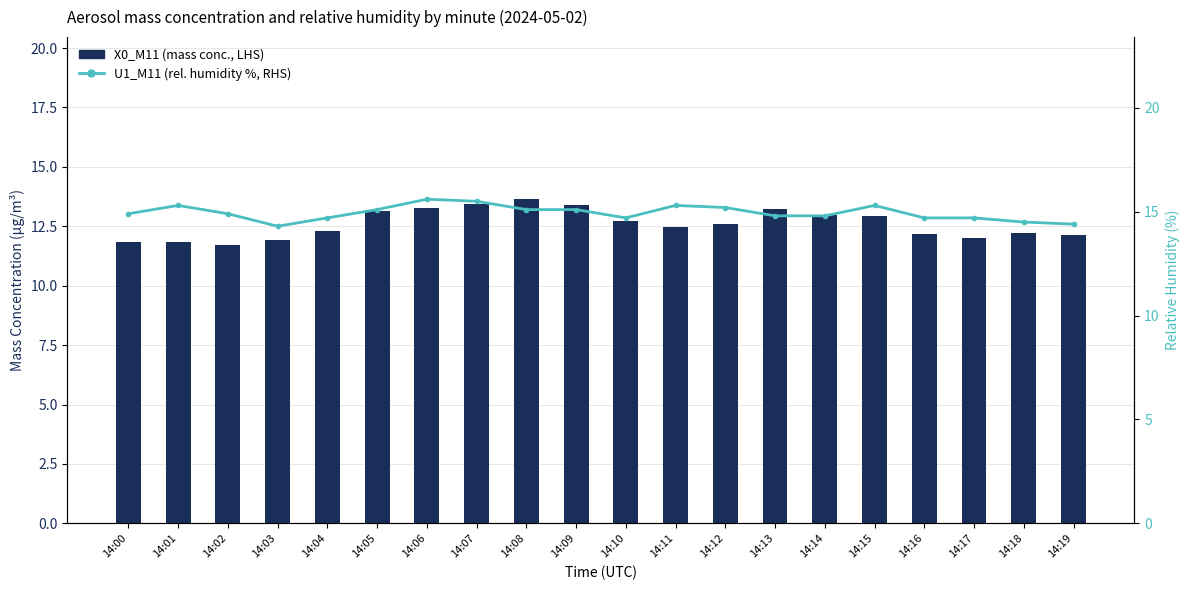

How many data points does each series have?

20